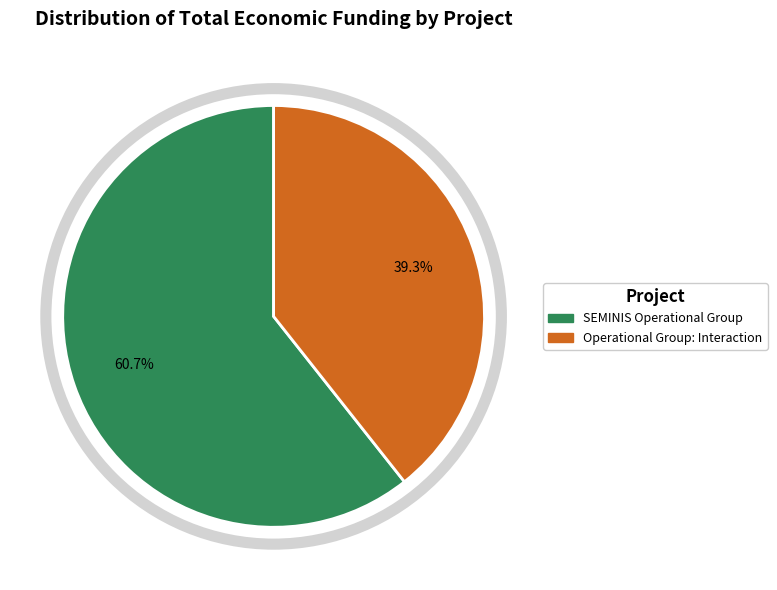

To the nearest percent, what is the difference between the largest and smallest slice percentages?

21%